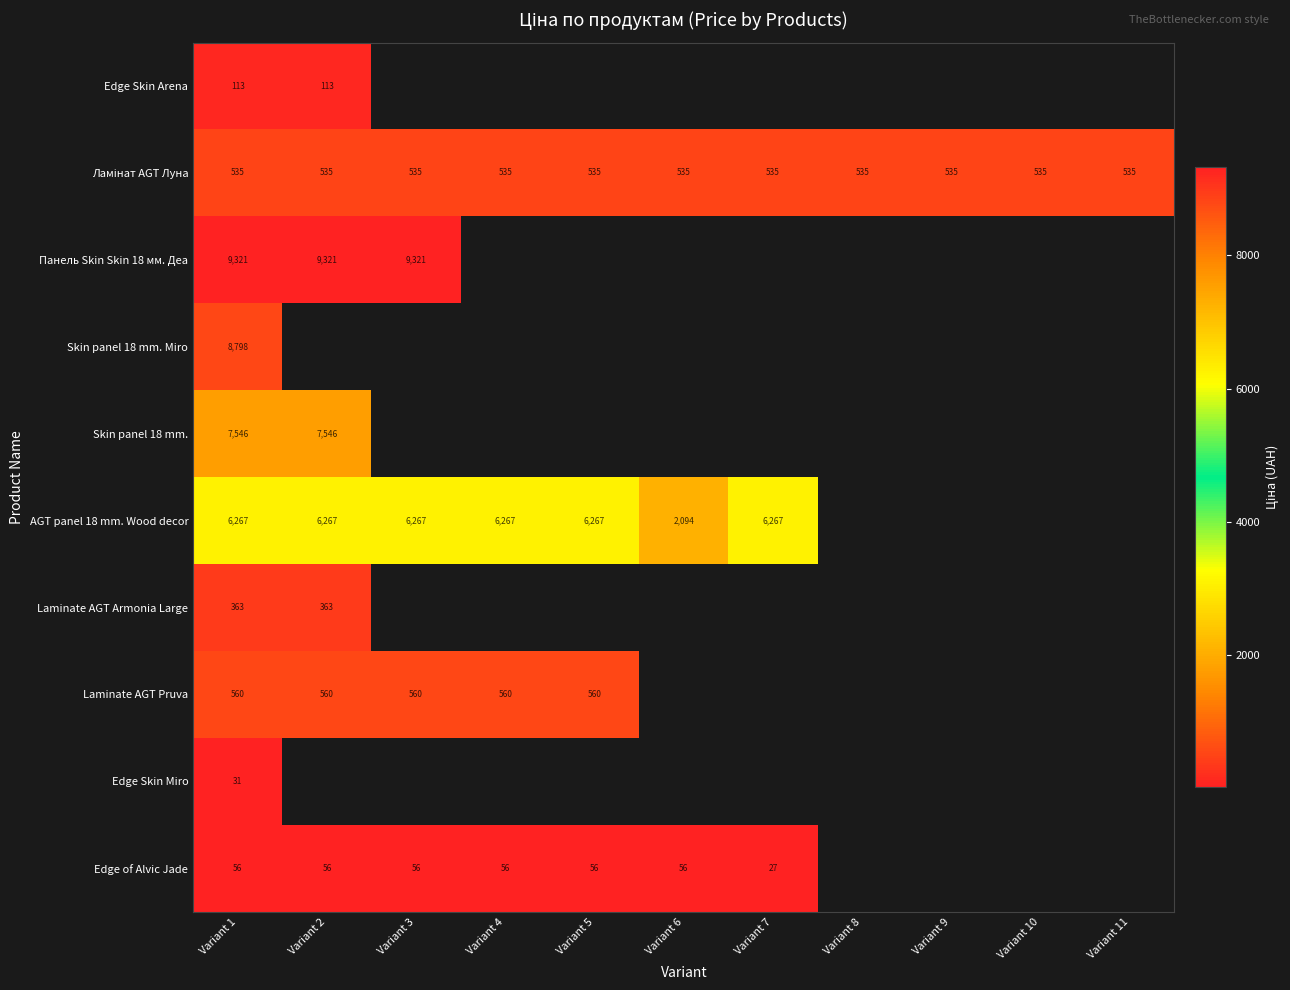

Which series has the widest spread of values?

AGT panel 18 mm. Wood decor